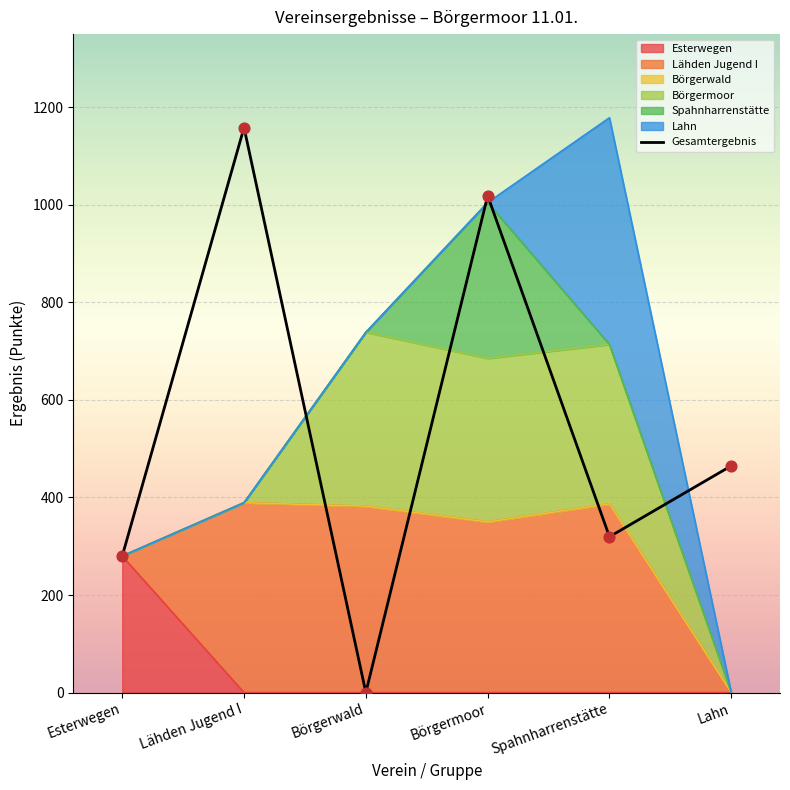

What is the ratio of the value at Börgermoor to the value at Esterwegen?

3.6